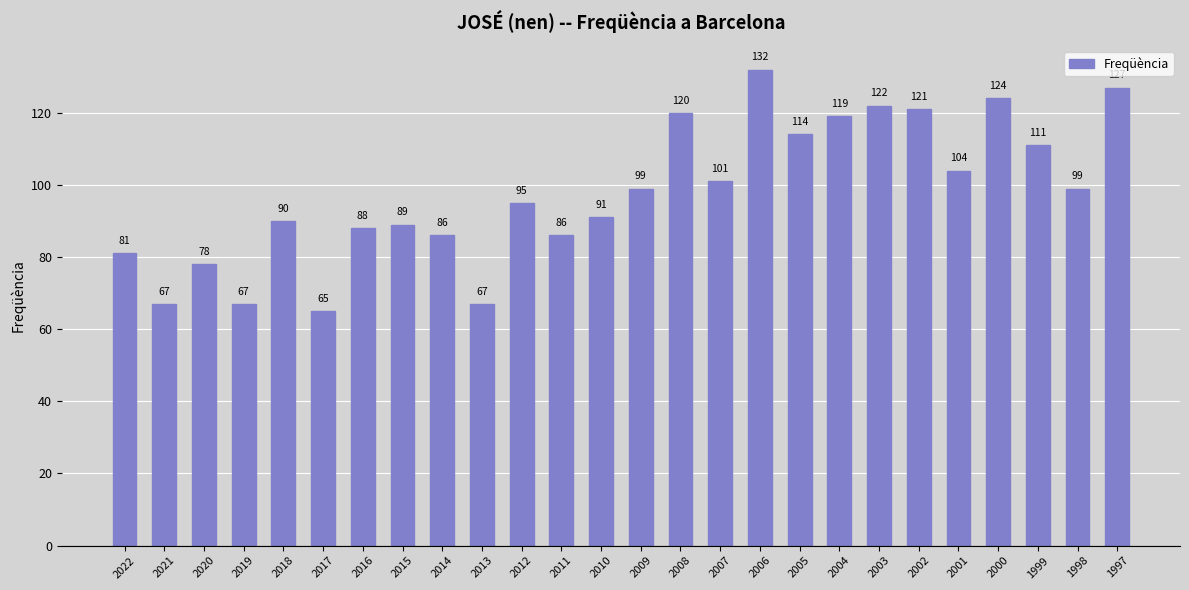

What is the value of the 8th bar from the left?

89